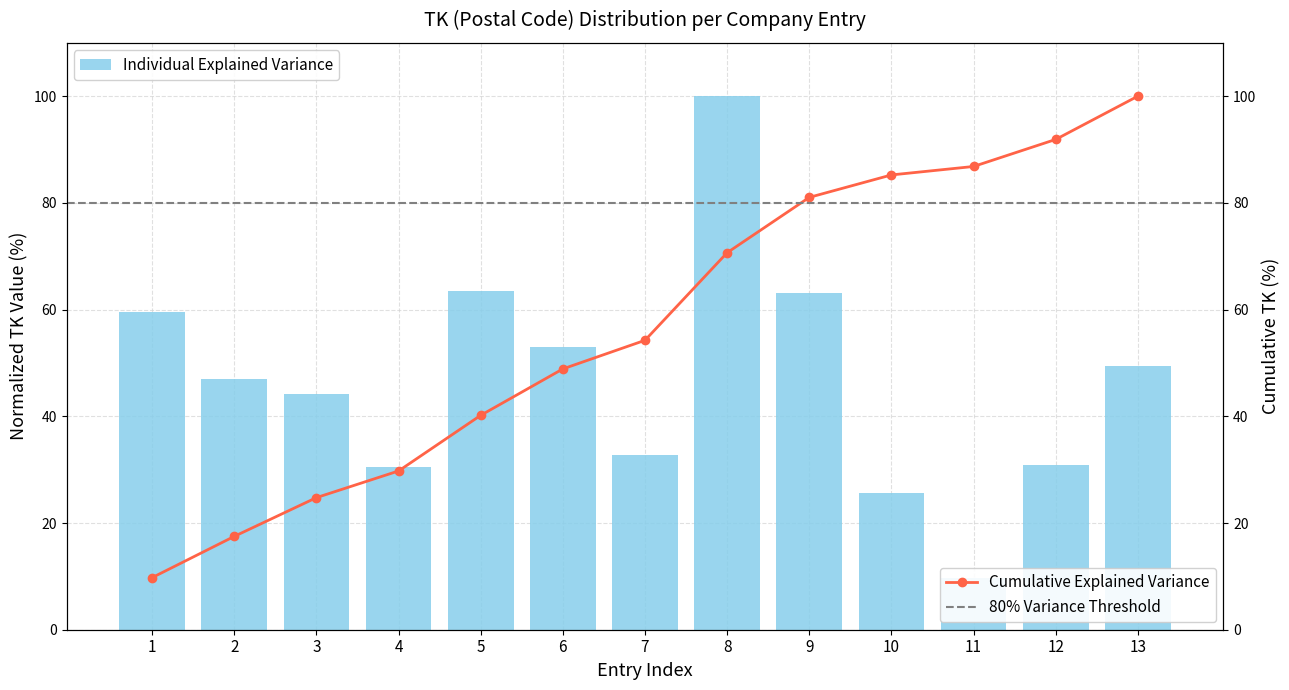

Rank the categories by value from lowest to highest.

11, 10, 4, 12, 7, 3, 2, 13, 6, 1, 9, 5, 8